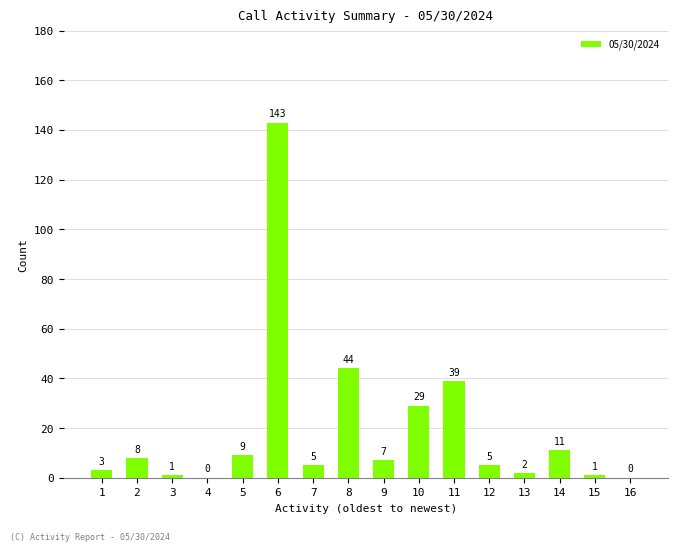

Is it true that the value at 13 is 2?

True